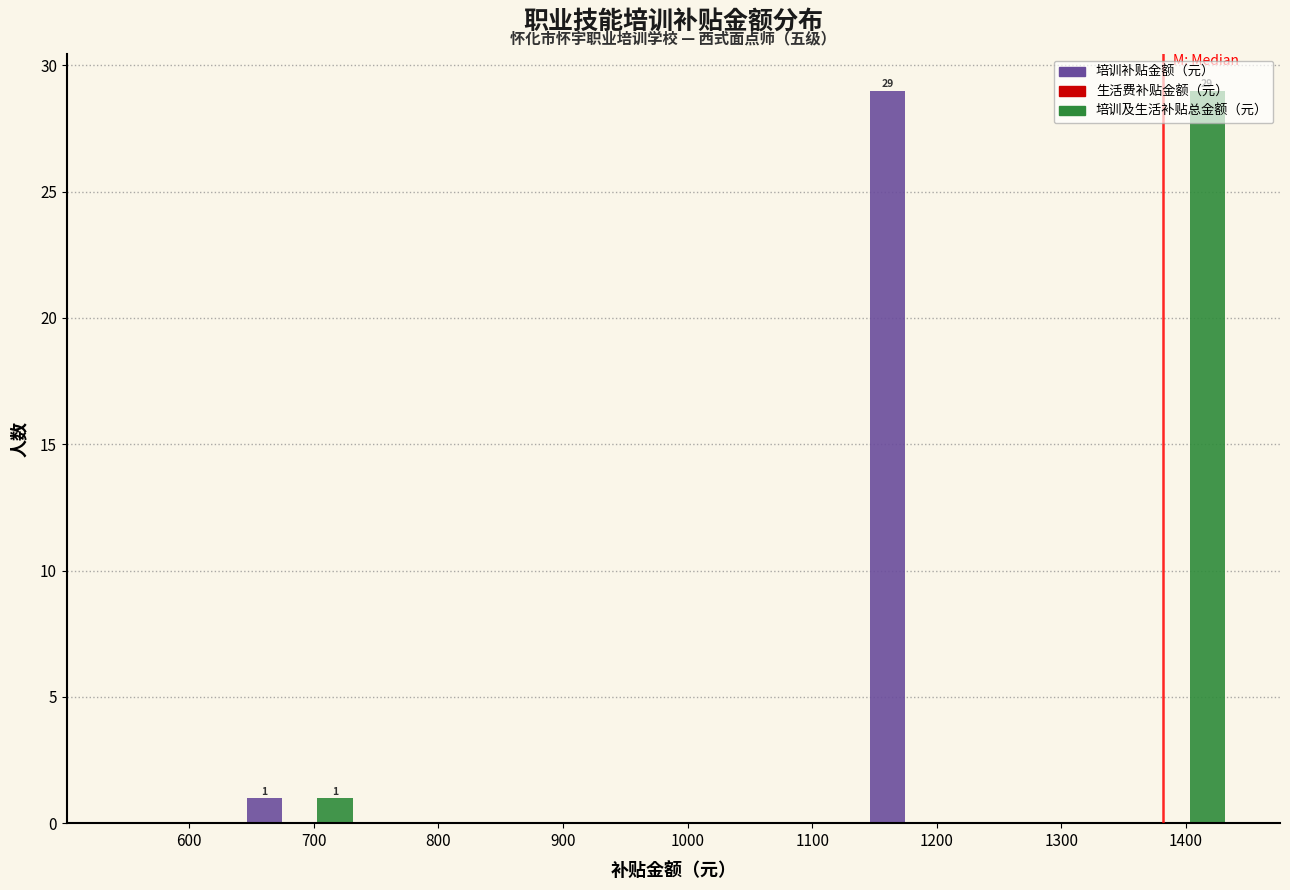

Is the value of 培训补贴金额（元） at 1000 greater than the value of 培训及生活补贴总金额（元） at 700?

No